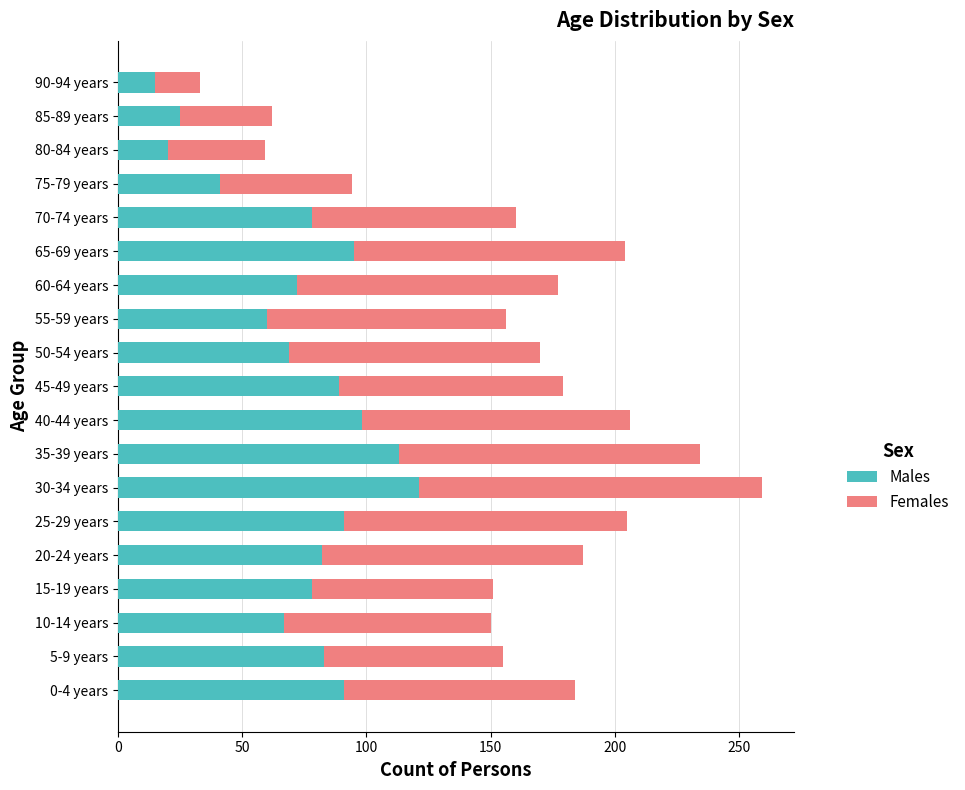

How many data points does each series have?

19